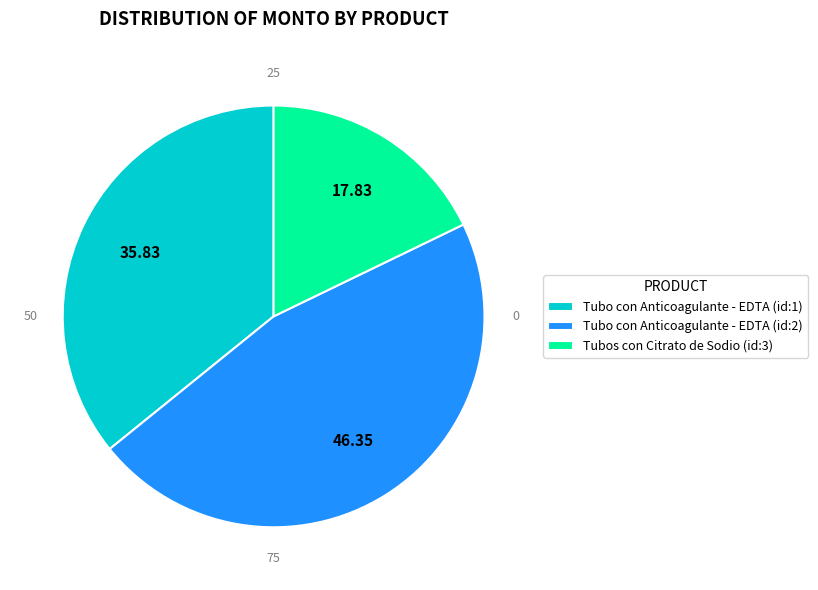

Approximately how many times larger is the value at Tubo con Anticoagulante - EDTA (id:1) compared to Tubos con Citrato de Sodio (id:3)?

2.0